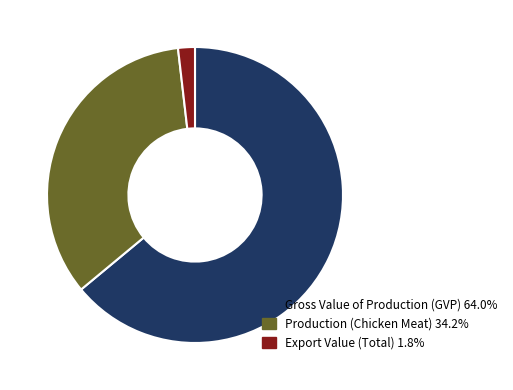

Does any single category account for the majority?

Yes